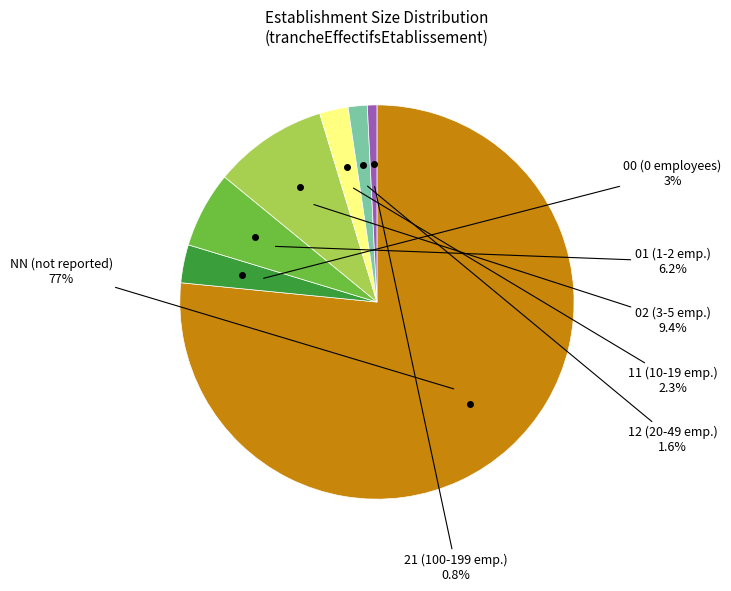

How many segments does this pie chart have?

7